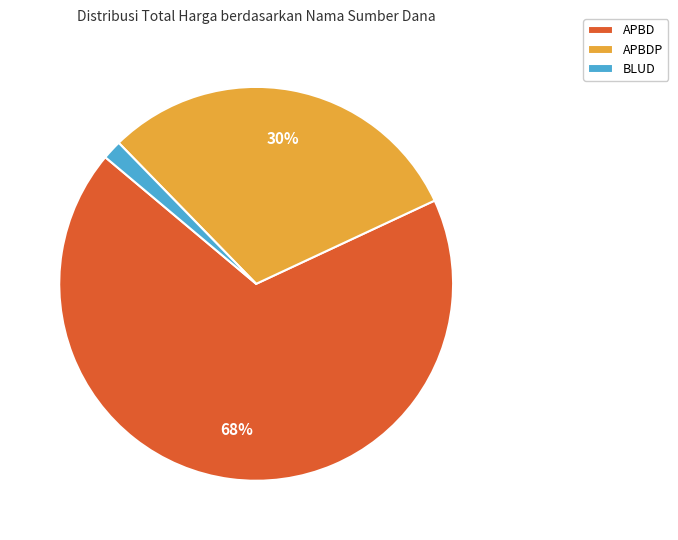

To the nearest percent, what percentage of the pie is APBD?

68%